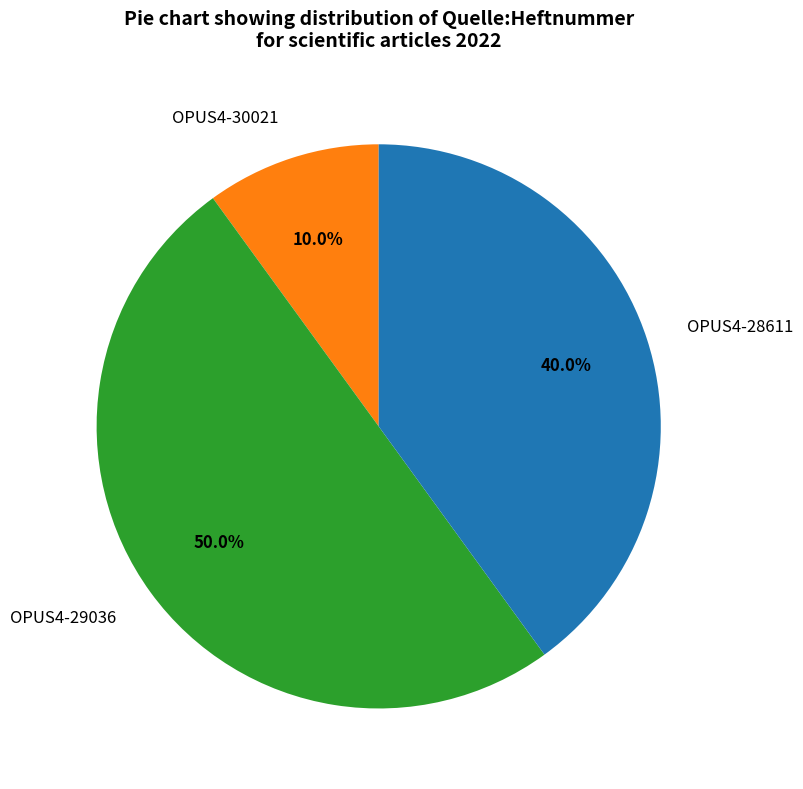

Is it true that OPUS4-29036 is 38% of the pie?

False